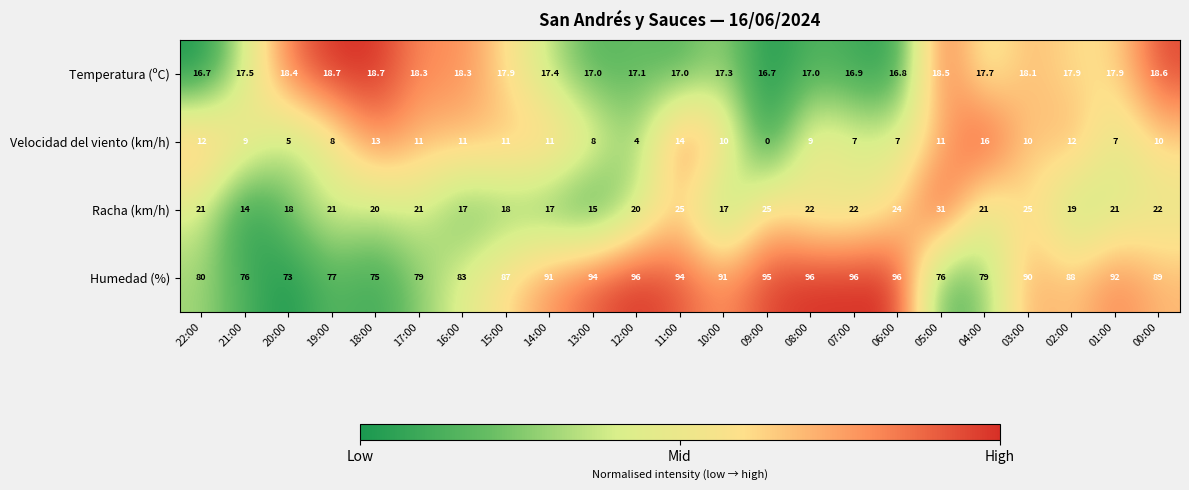

At 10:00, list the series in order from largest to smallest.

Humedad (%), Temperatura (ºC), Racha (km/h), Velocidad del viento (km/h)